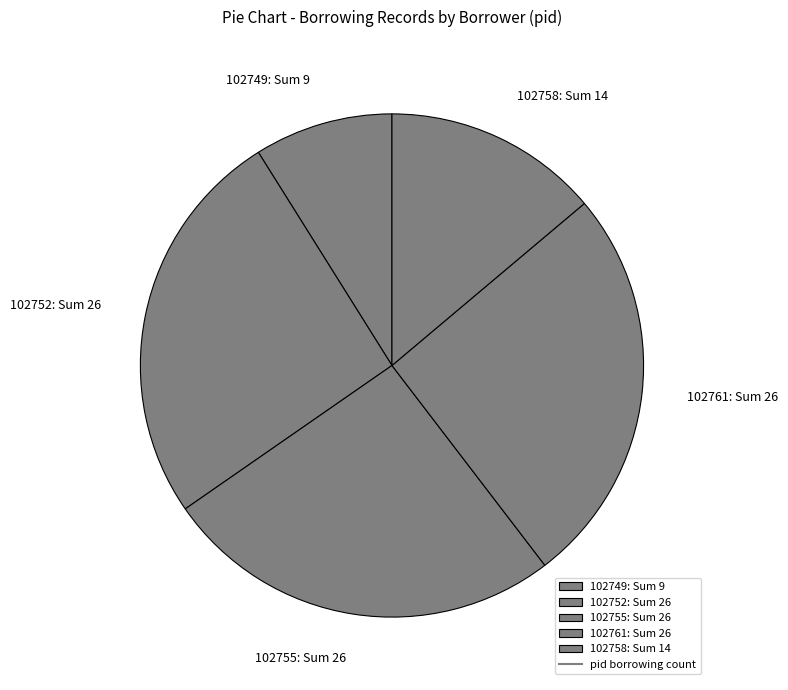

What is the ratio of the value at 102749: Sum 9 to the value at 102761: Sum 26?

0.3